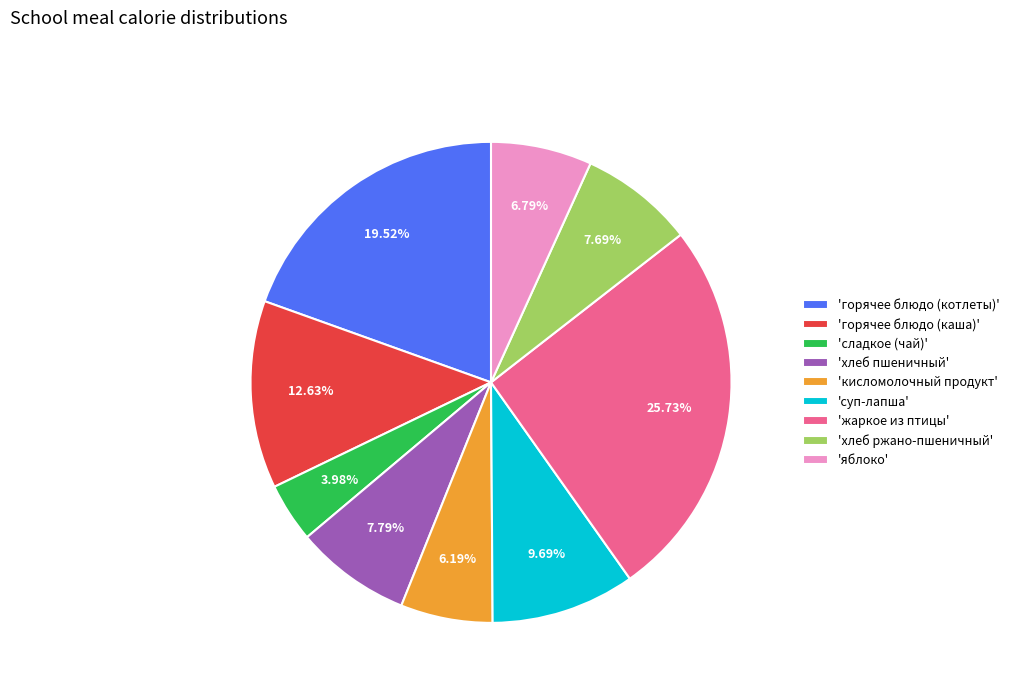

Is there a majority slice in this chart?

No